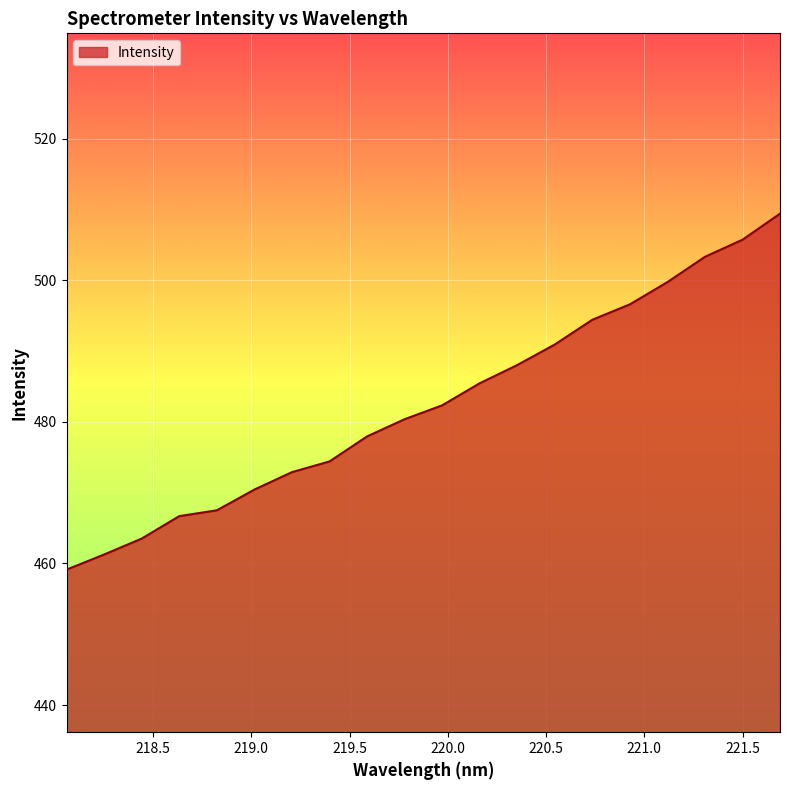

What is the maximum value shown in the chart?

509.4